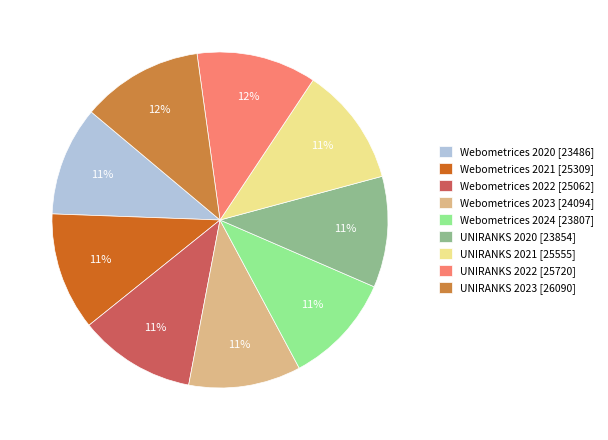

True or false: Webometrices 2024 accounts for 11% of the total.

True